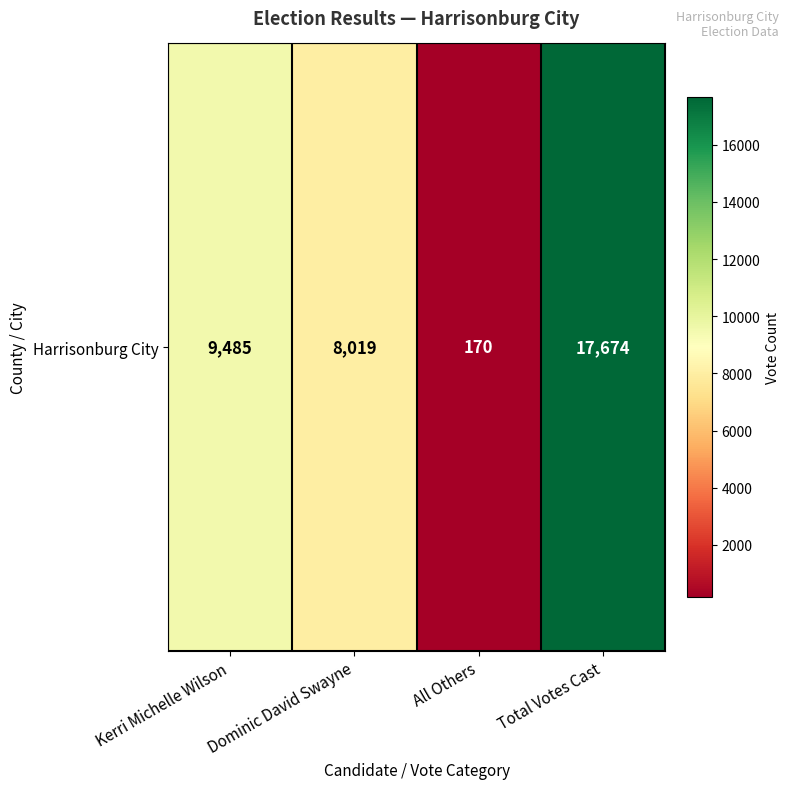

True or false: the data shows 17674 at Total Votes Cast.

True